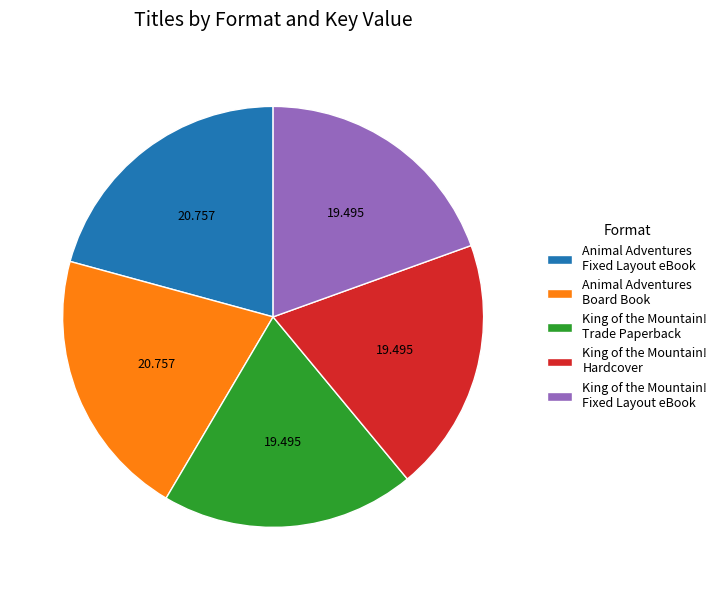

Is King of the Mountain! Trade Paperback the majority of the pie?

No